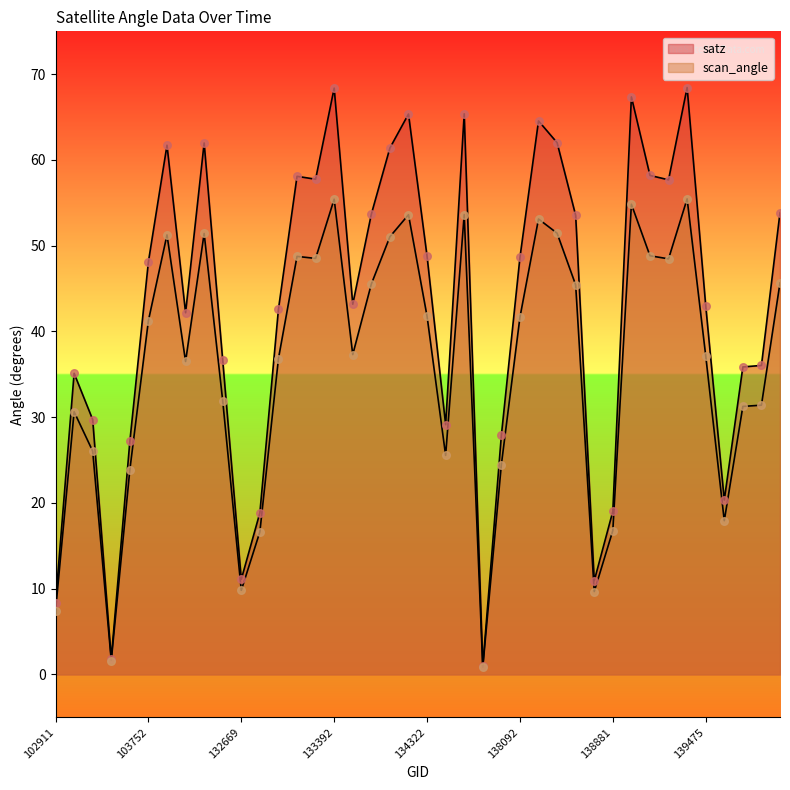

What is the total value across all series at 132847?

35.5